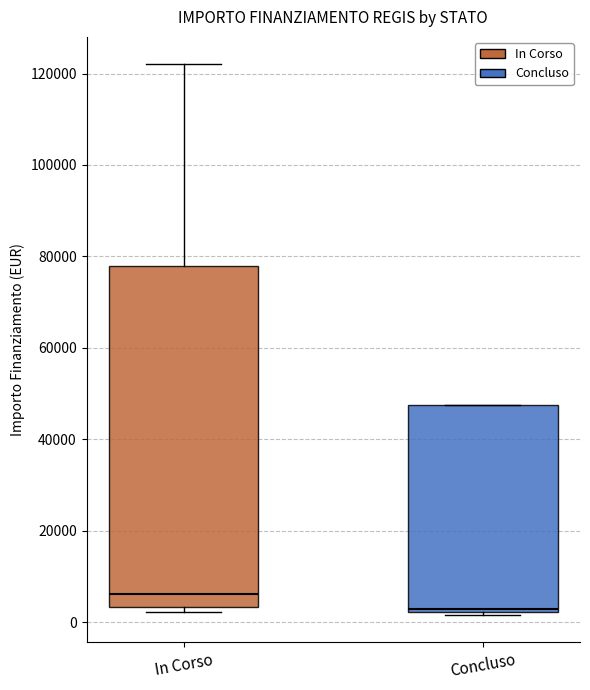

Which box's median line is the lowest?

Concluso